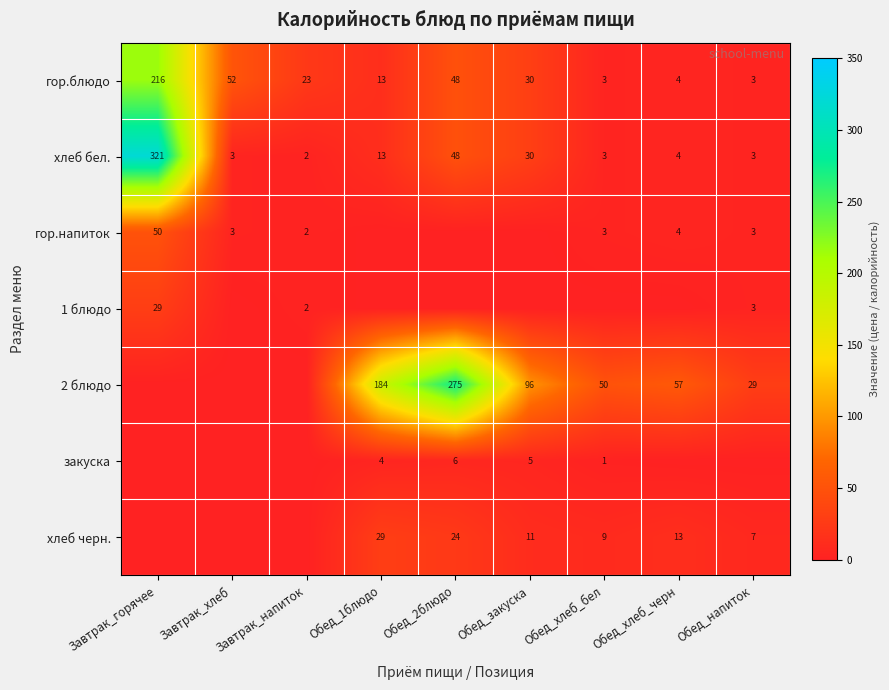

How many distinct data groups are displayed?

7